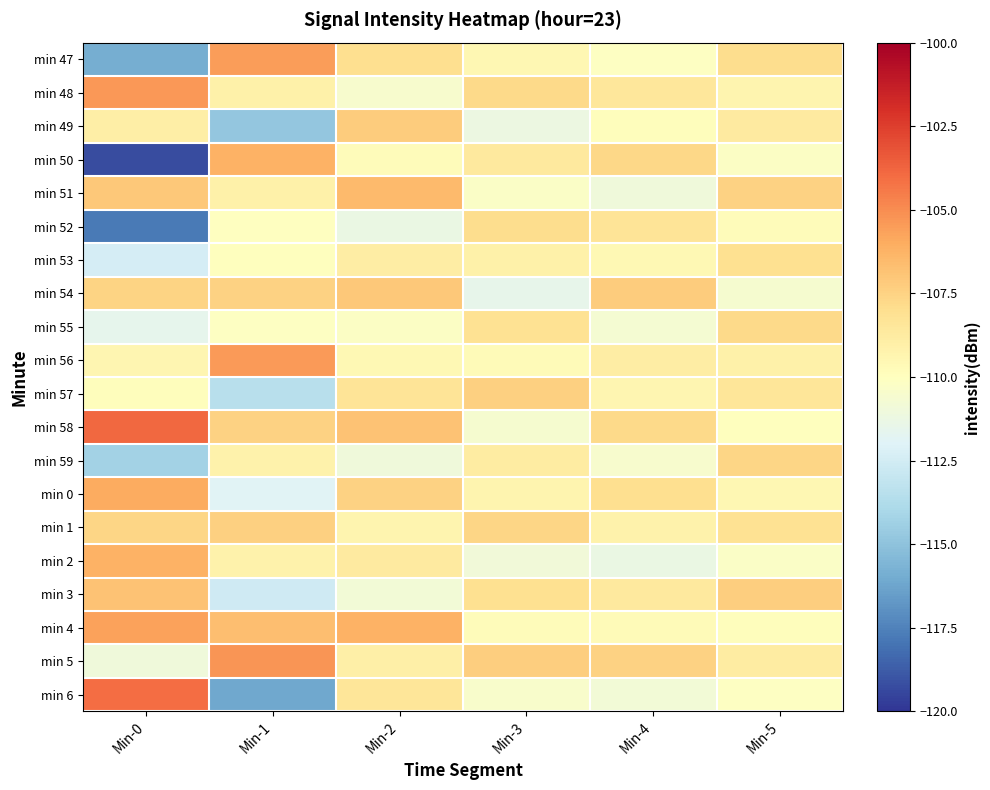

Reading left to right, what are all the values shown in this chart?

min 47: Min-0=-115.9	Min-1=-105.5	Min-2=-108.0	Min-3=-109.5	Min-4=-110.1	Min-5=-107.9
min 48: Min-0=-105.3	Min-1=-109.1	Min-2=-110.5	Min-3=-107.8	Min-4=-108.5	Min-5=-109.3
min 49: Min-0=-109.0	Min-1=-114.8	Min-2=-107.2	Min-3=-111.2	Min-4=-109.9	Min-5=-108.7
min 50: Min-0=-119.3	Min-1=-106.2	Min-2=-109.8	Min-3=-108.6	Min-4=-107.7	Min-5=-110.2
min 51: Min-0=-107.1	Min-1=-109.1	Min-2=-106.5	Min-3=-110.3	Min-4=-111.0	Min-5=-107.5
min 52: Min-0=-117.8	Min-1=-110.0	Min-2=-111.3	Min-3=-107.9	Min-4=-108.3	Min-5=-109.8
min 53: Min-0=-112.4	Min-1=-110.0	Min-2=-108.9	Min-3=-109.1	Min-4=-109.6	Min-5=-108.1
min 54: Min-0=-107.6	Min-1=-107.5	Min-2=-107.1	Min-3=-111.5	Min-4=-107.2	Min-5=-110.6
min 55: Min-0=-111.6	Min-1=-110.1	Min-2=-110.2	Min-3=-108.2	Min-4=-110.7	Min-5=-107.8
min 56: Min-0=-109.4	Min-1=-105.4	Min-2=-109.6	Min-3=-109.7	Min-4=-108.9	Min-5=-109.1
min 57: Min-0=-109.9	Min-1=-113.5	Min-2=-108.3	Min-3=-107.4	Min-4=-109.4	Min-5=-108.4
min 58: Min-0=-103.9	Min-1=-107.4	Min-2=-106.8	Min-3=-110.6	Min-4=-107.8	Min-5=-110.0
min 59: Min-0=-114.3	Min-1=-109.2	Min-2=-111.0	Min-3=-108.8	Min-4=-110.5	Min-5=-107.6
min 0: Min-0=-105.9	Min-1=-111.9	Min-2=-107.5	Min-3=-109.3	Min-4=-108.0	Min-5=-109.5
min 1: Min-0=-107.6	Min-1=-107.4	Min-2=-109.3	Min-3=-107.6	Min-4=-109.2	Min-5=-108.2
min 2: Min-0=-106.2	Min-1=-109.2	Min-2=-108.7	Min-3=-110.9	Min-4=-111.3	Min-5=-110.3
min 3: Min-0=-106.9	Min-1=-112.7	Min-2=-110.8	Min-3=-108.1	Min-4=-108.6	Min-5=-107.3
min 4: Min-0=-105.7	Min-1=-106.7	Min-2=-106.2	Min-3=-109.8	Min-4=-109.7	Min-5=-109.9
min 5: Min-0=-111.0	Min-1=-105.2	Min-2=-109.0	Min-3=-107.3	Min-4=-107.5	Min-5=-108.8
min 6: Min-0=-104.1	Min-1=-116.2	Min-2=-108.4	Min-3=-110.4	Min-4=-110.8	Min-5=-110.1